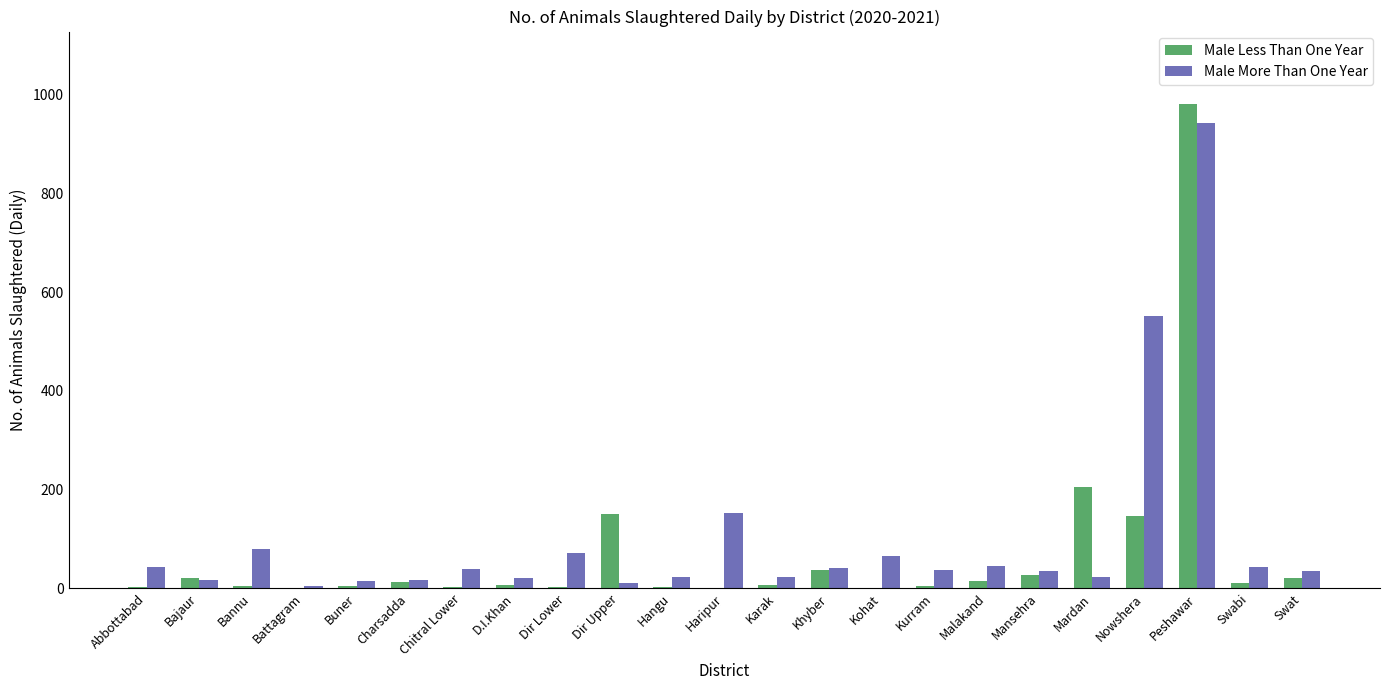

Between Haripur and Swat, which series saw the biggest shift?

Male More Than One Year